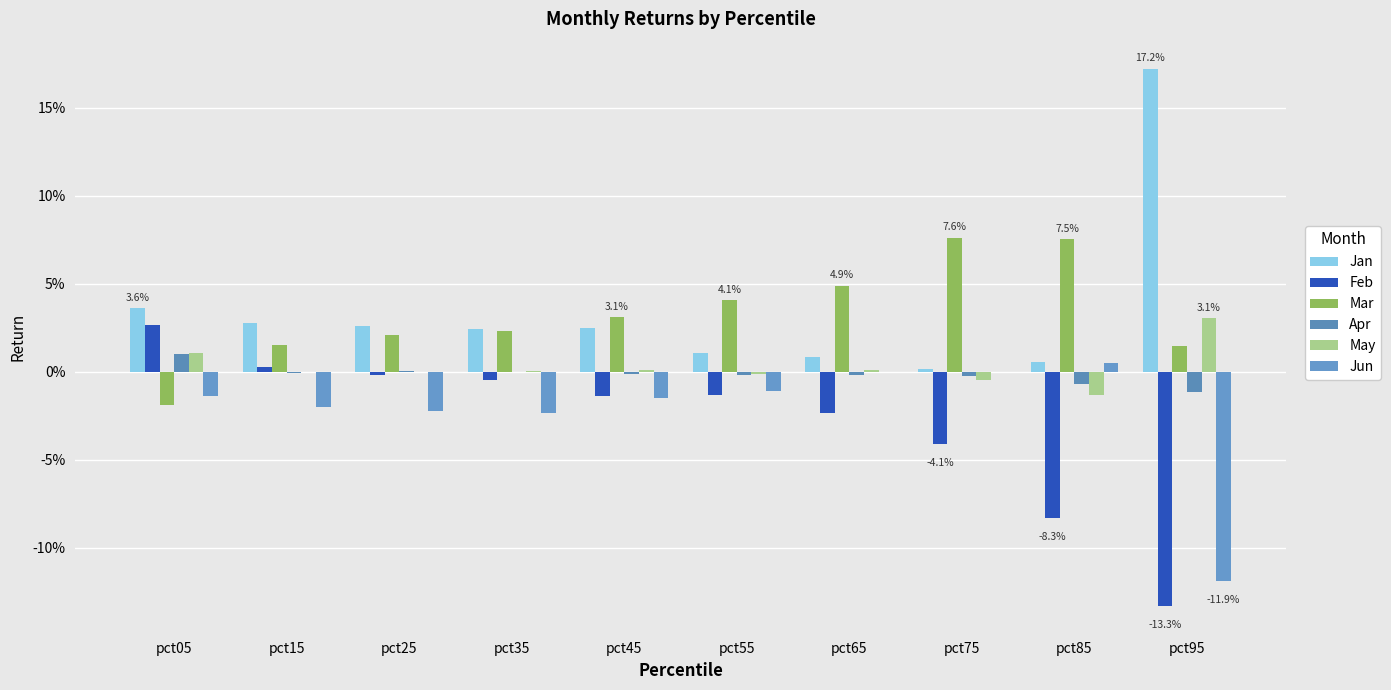

Which series has the largest range (max minus min)?

Jan